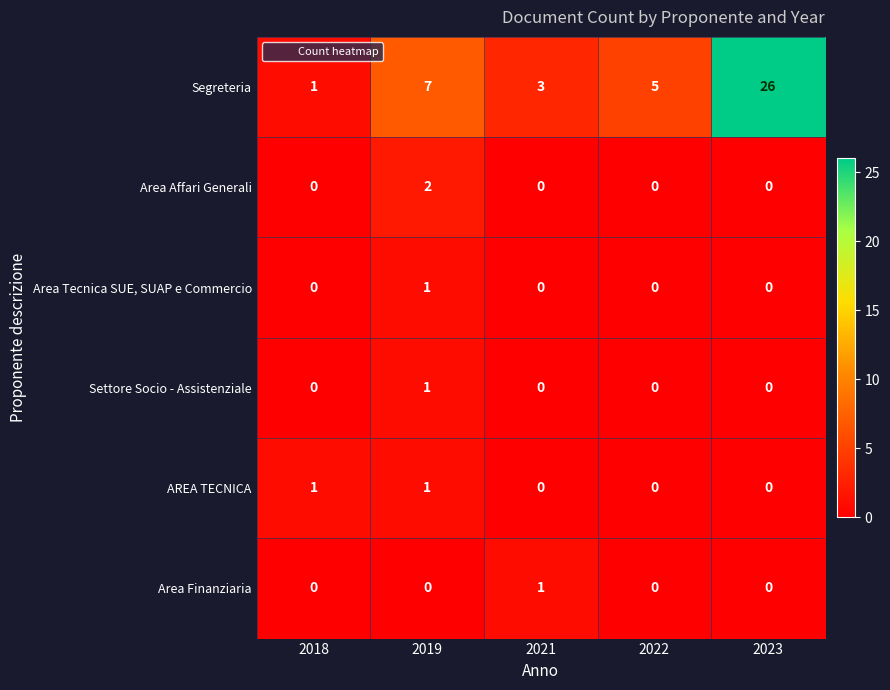

What is the difference between the second highest and second lowest values in the Segreteria series?

4